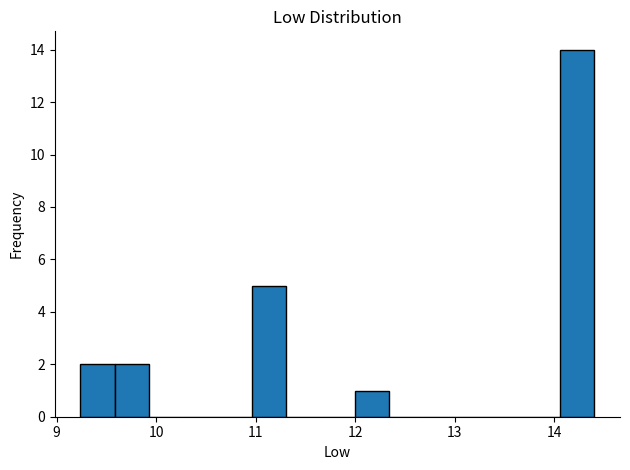

Read against the x-axis, roughly where is the centre of the tallest bar?

14.2